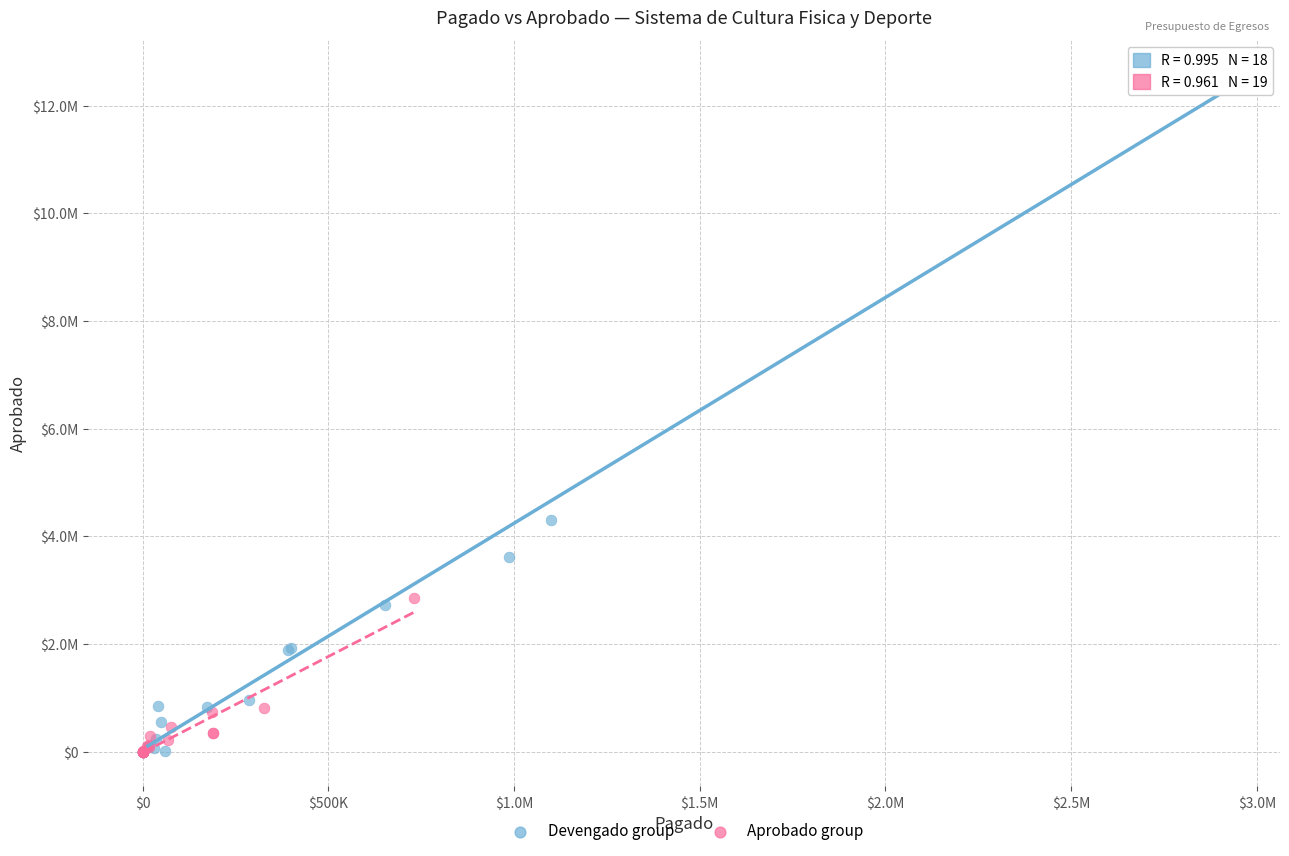

What are all the series names shown in the legend?

Devengado group, Aprobado group